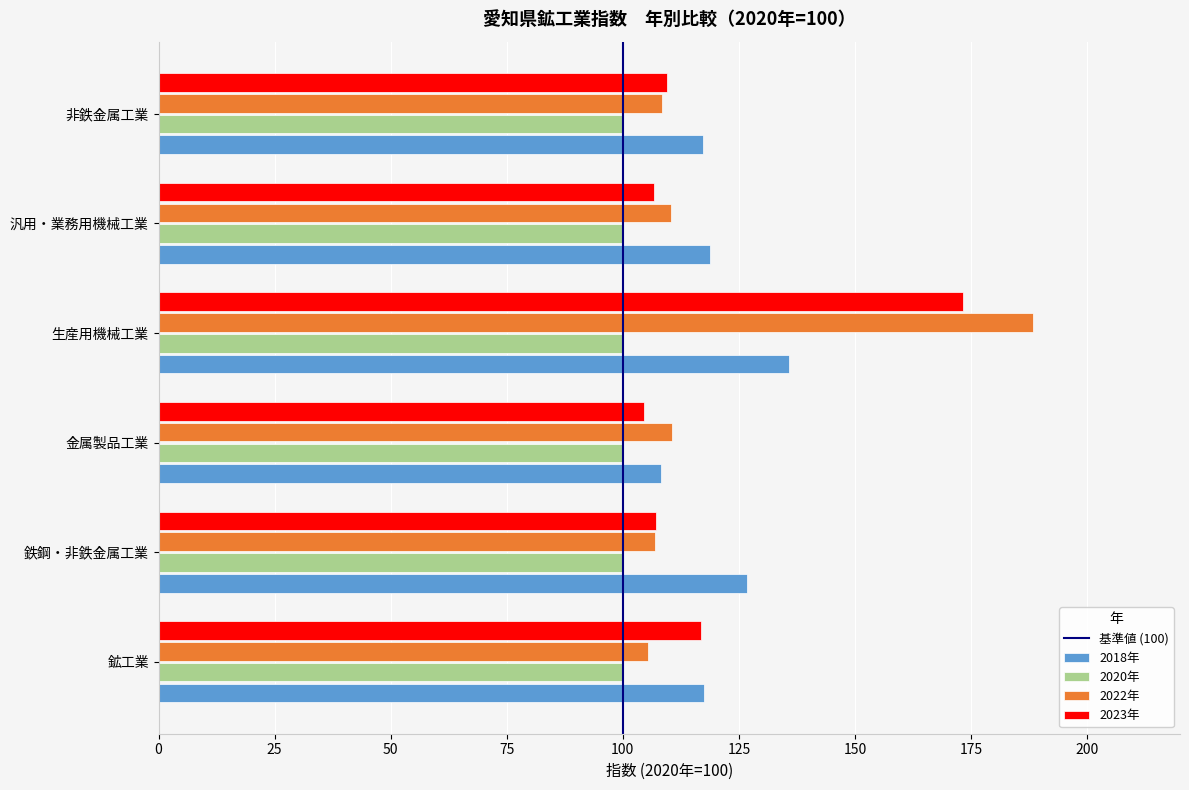

Rank the series by their maximum value, from lowest to highest.

2020年, 2018年, 2023年, 2022年